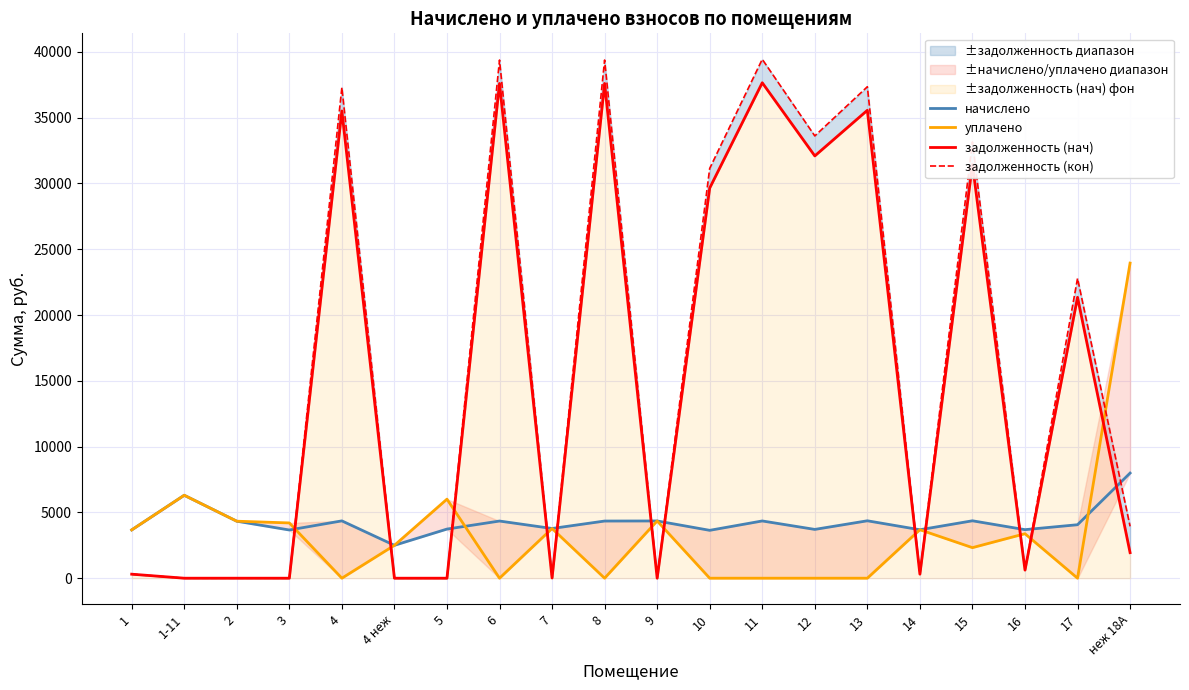

In задолженность (нач), how many points are lower than both neighbors (excluding endpoints)?

5